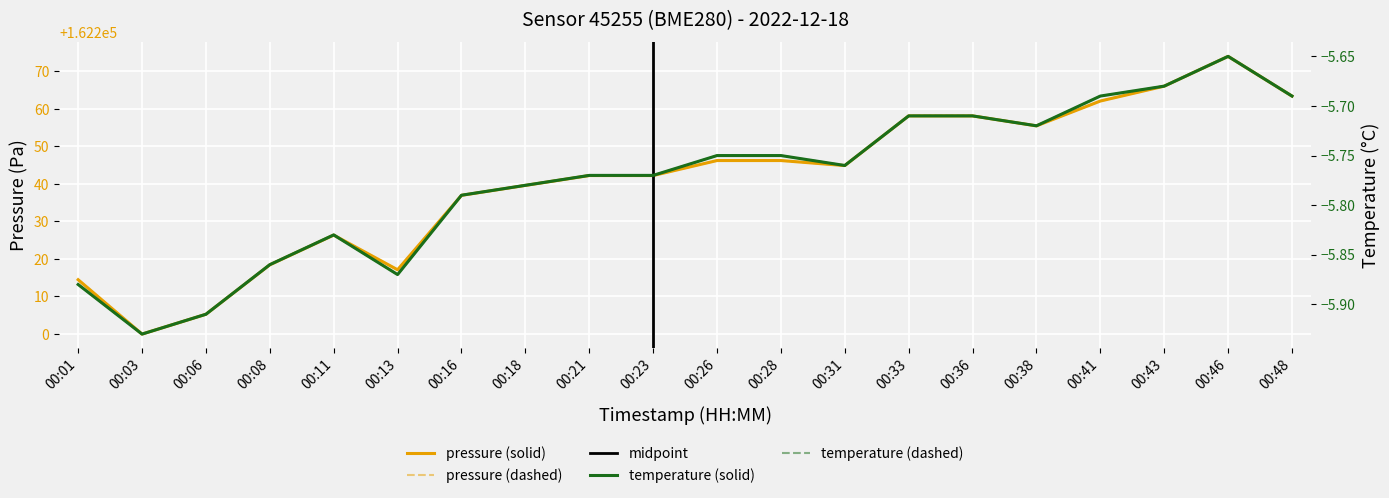

What are all the series names shown in the legend?

pressure, temperature